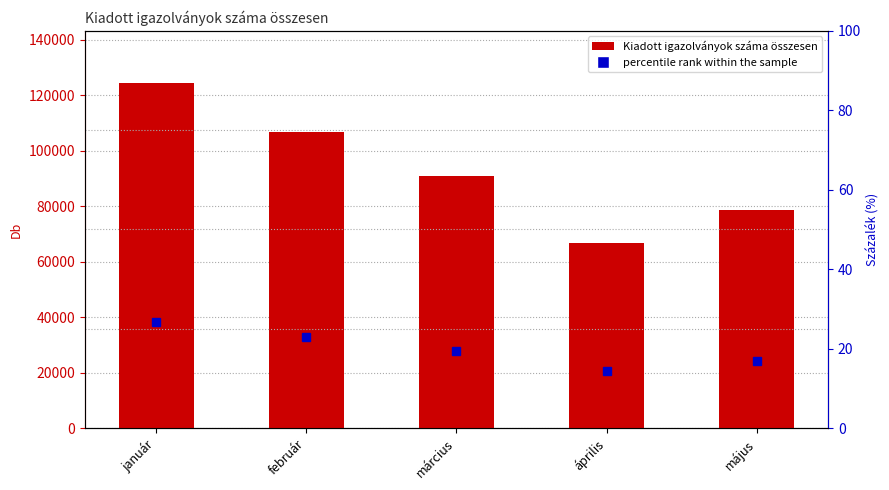

What is the label of the 3rd bar from the left?

március